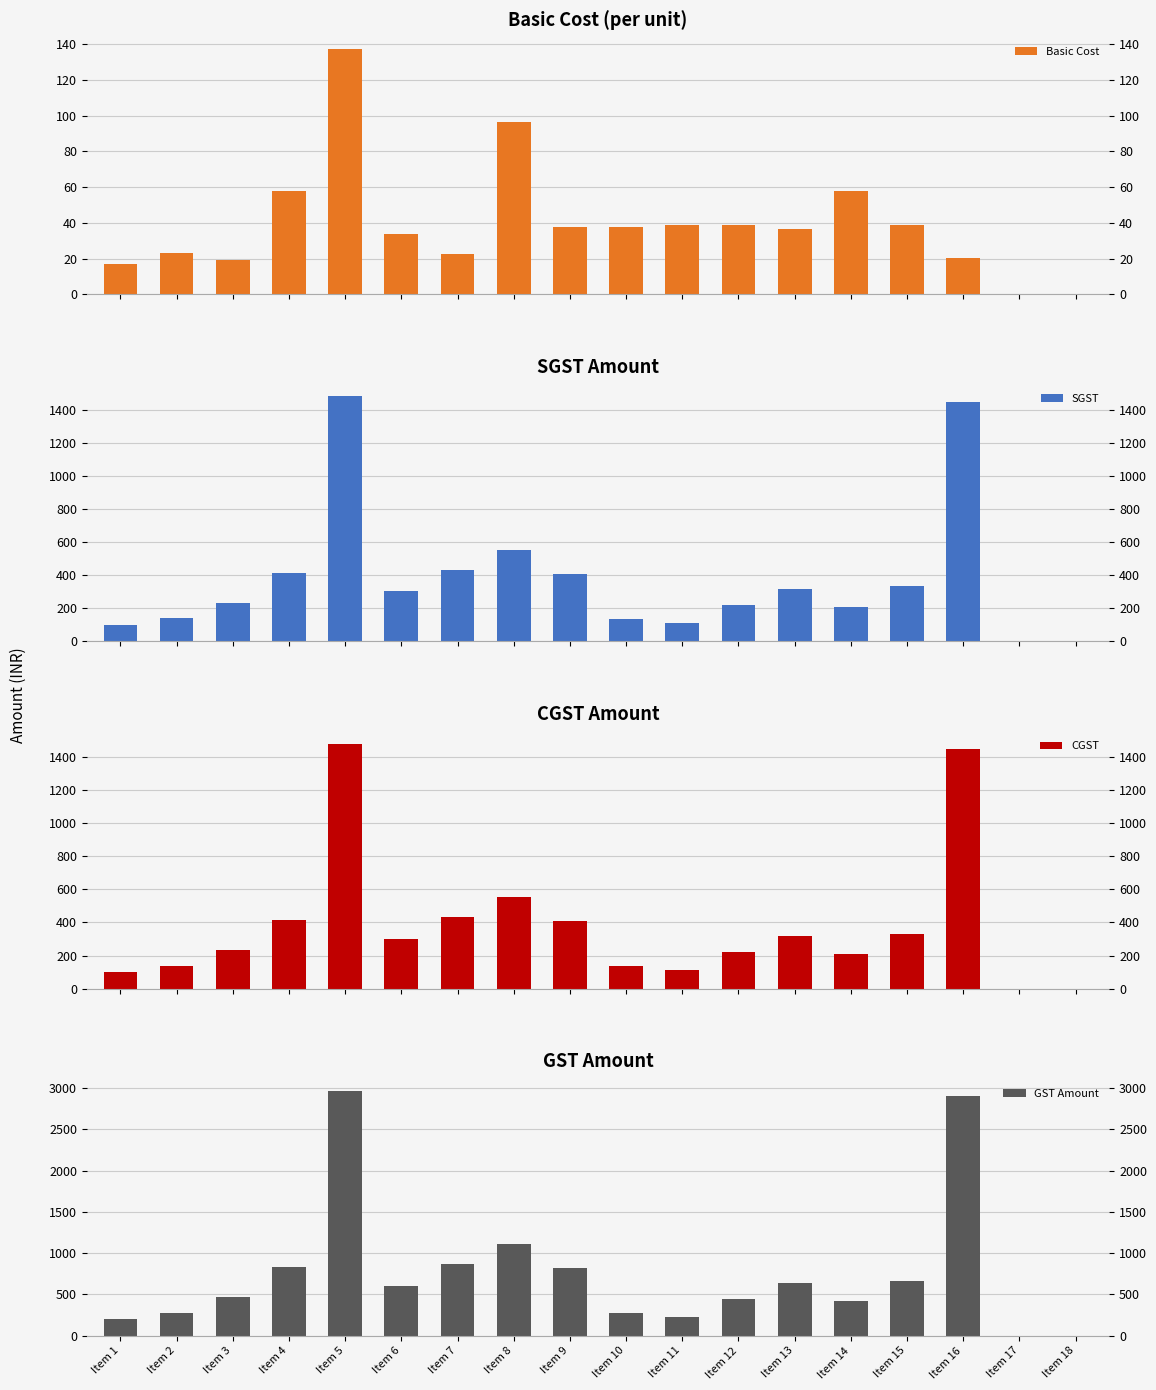

Rank the series at Item 3 from lowest to highest value.

Basic Cost, SGST, CGST, GST Amount